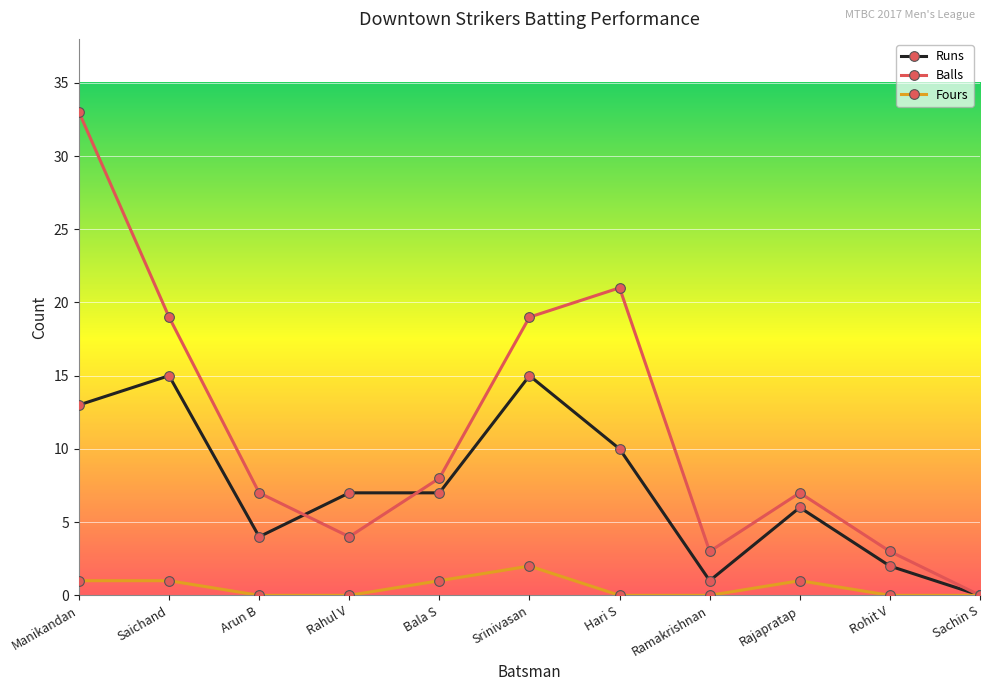

True or false: Balls has a value of 3 at Rohit V.

True